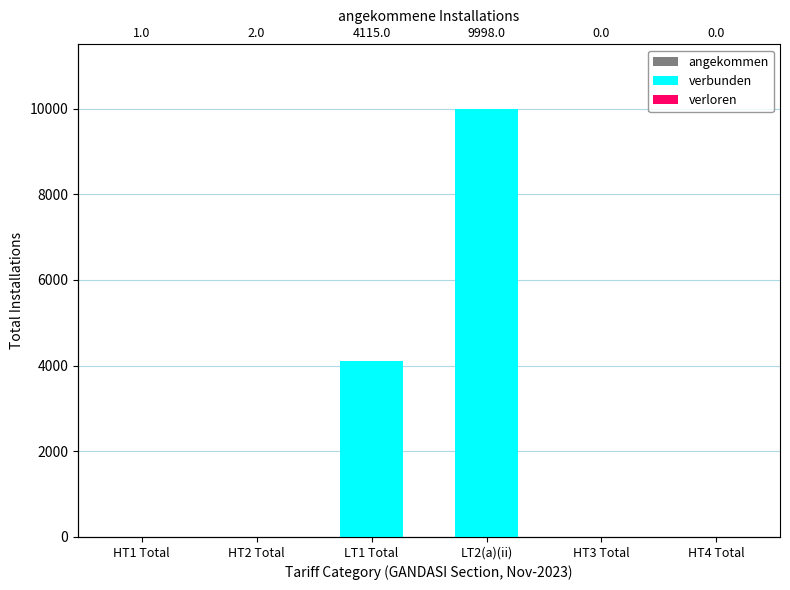

Where is angekommen nearest to the value 4999?

LT1 Total